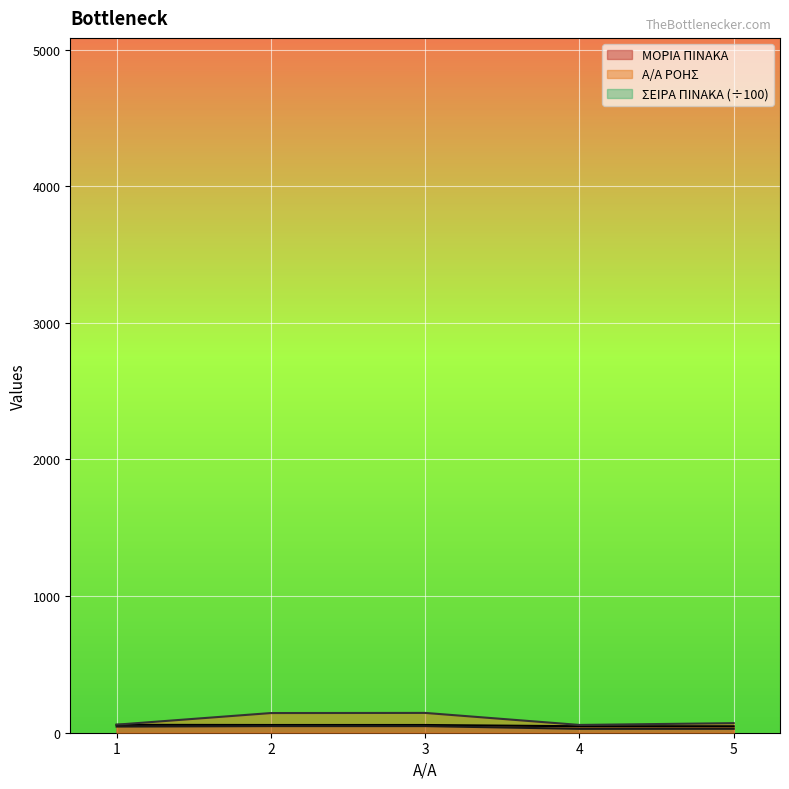

True or false: ΣΕΙΡΑ ΠΙΝΑΚΑ and Α/Α ΡΟΗΣ cross at least once.

False